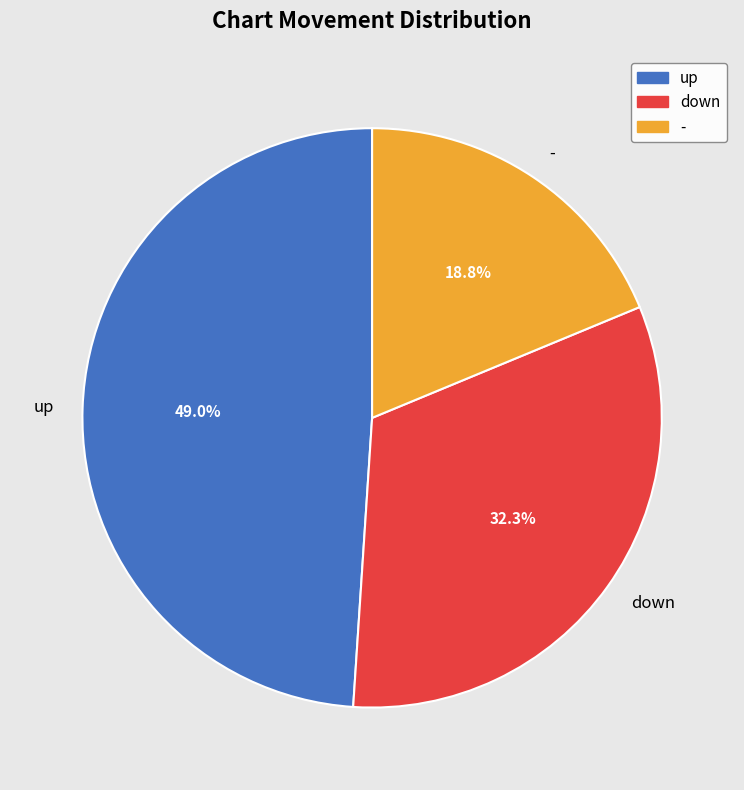

To the nearest percent, what is the difference between the up and down slice percentages?

17%